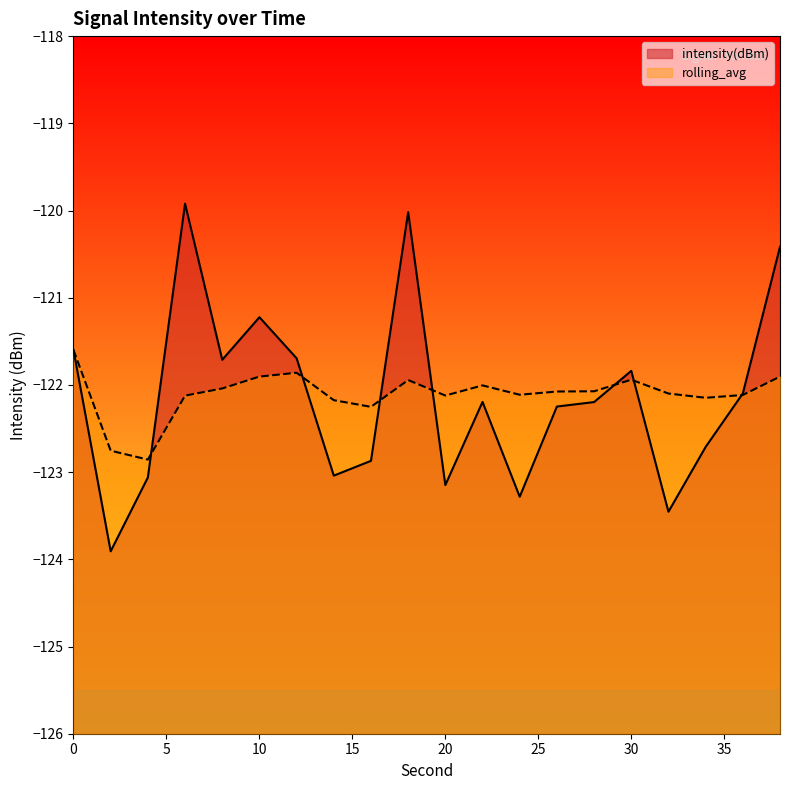

Count the number of data series in this chart.

2